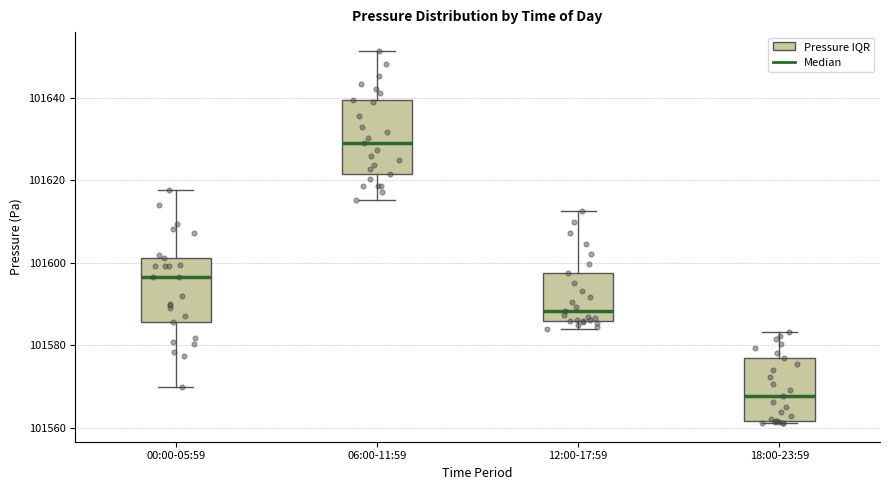

Which box's median line is the highest?

06:00-11:59